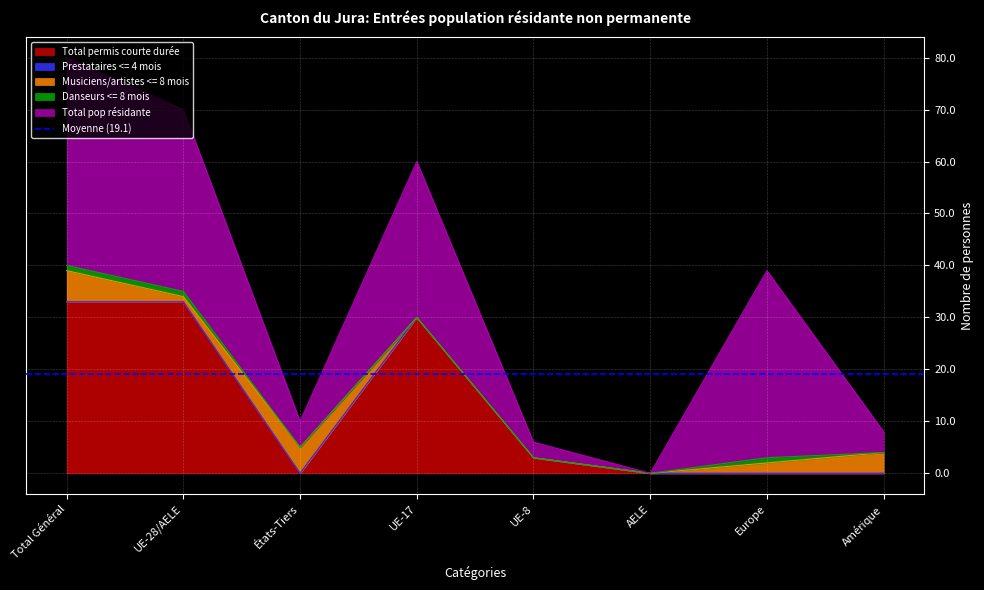

Rank the series at AELE from highest to lowest value.

Total permis courte durée, Prestataires <= 4 mois, Musiciens/artistes <= 8 mois, Danseurs <= 8 mois, Total pop résidante